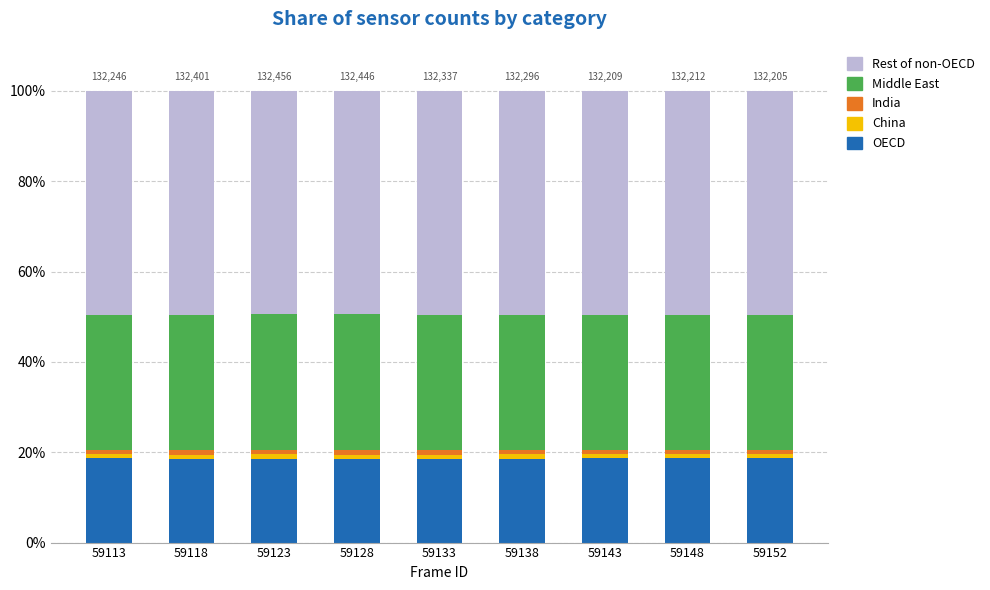

What is the sum of all OECD values?

167.3